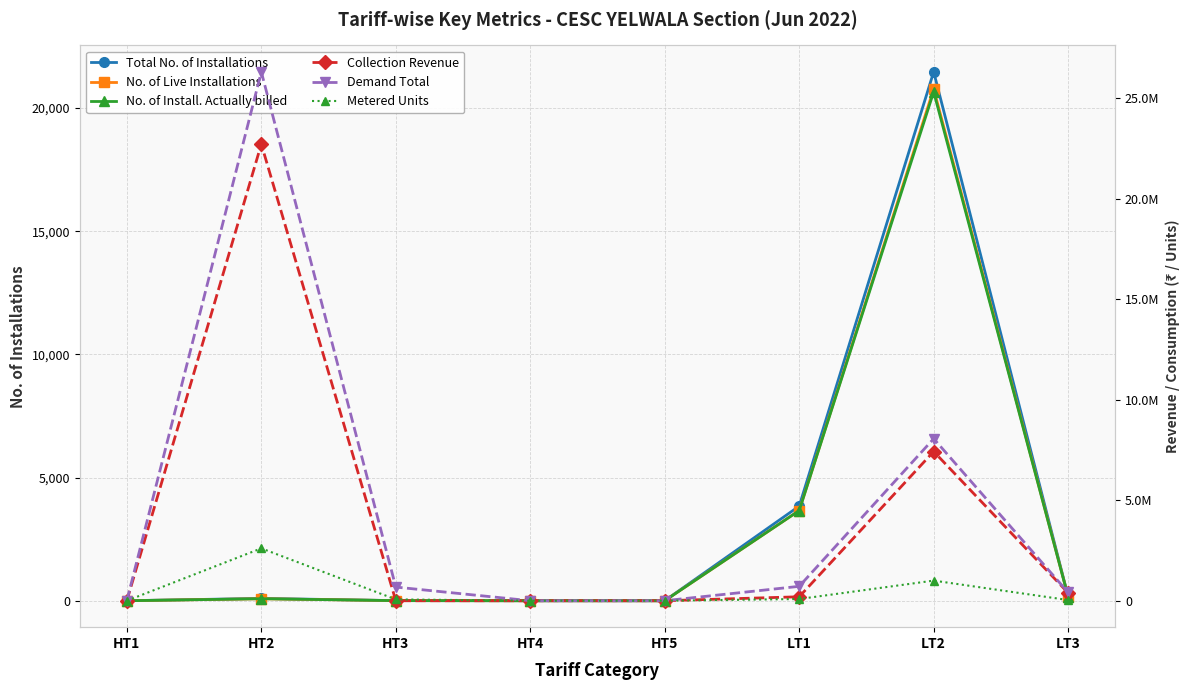

What is the sum of all Metered Units values?

3788491.0